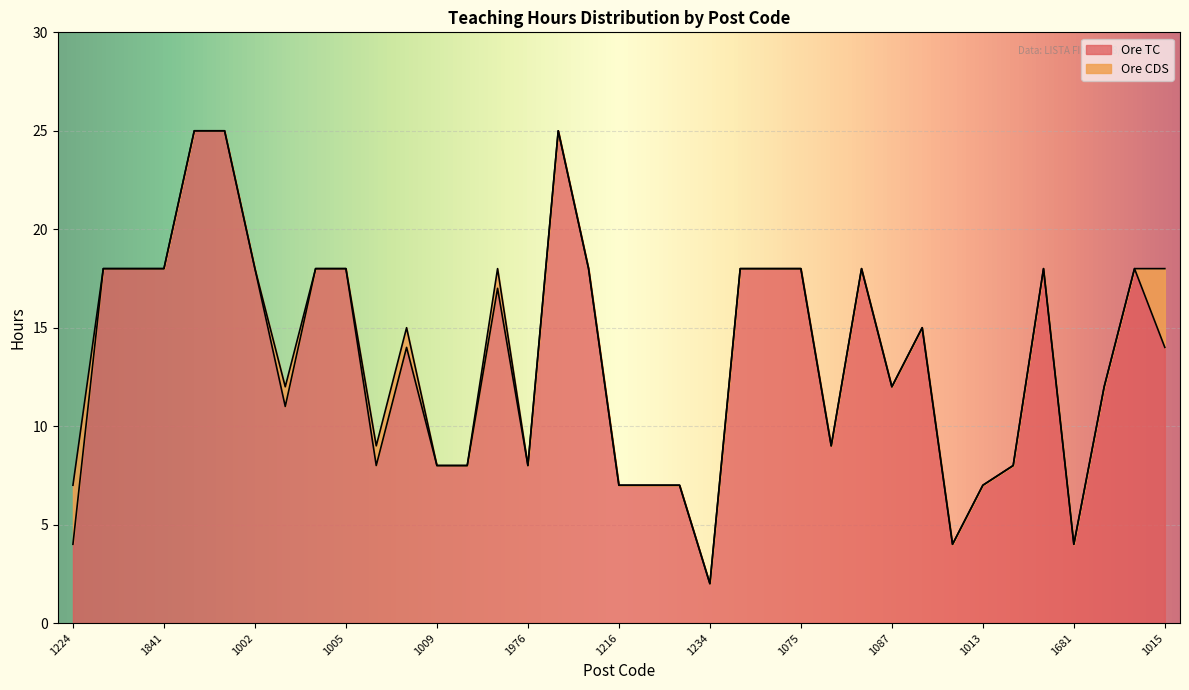

Reading left to right, list all the values displayed in this chart.

4	18	18	18	25	25	18	11	18	18	8	14	8	8	17	8	25	18	7	7	7	2	18	18	18	9	18	12	15	4	7	8	18	4	12	18	14